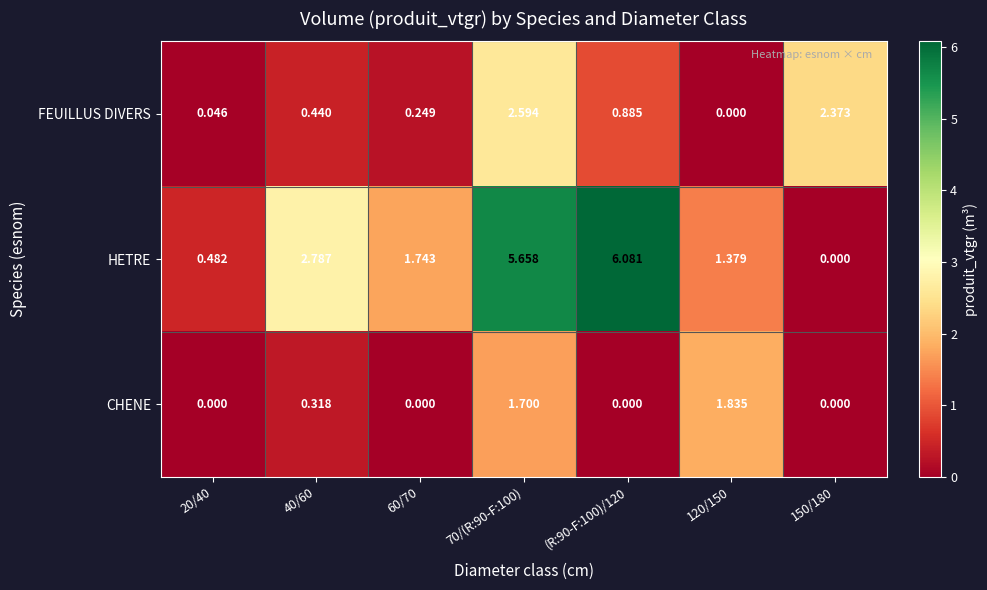

Which series has the largest range (max minus min)?

HETRE